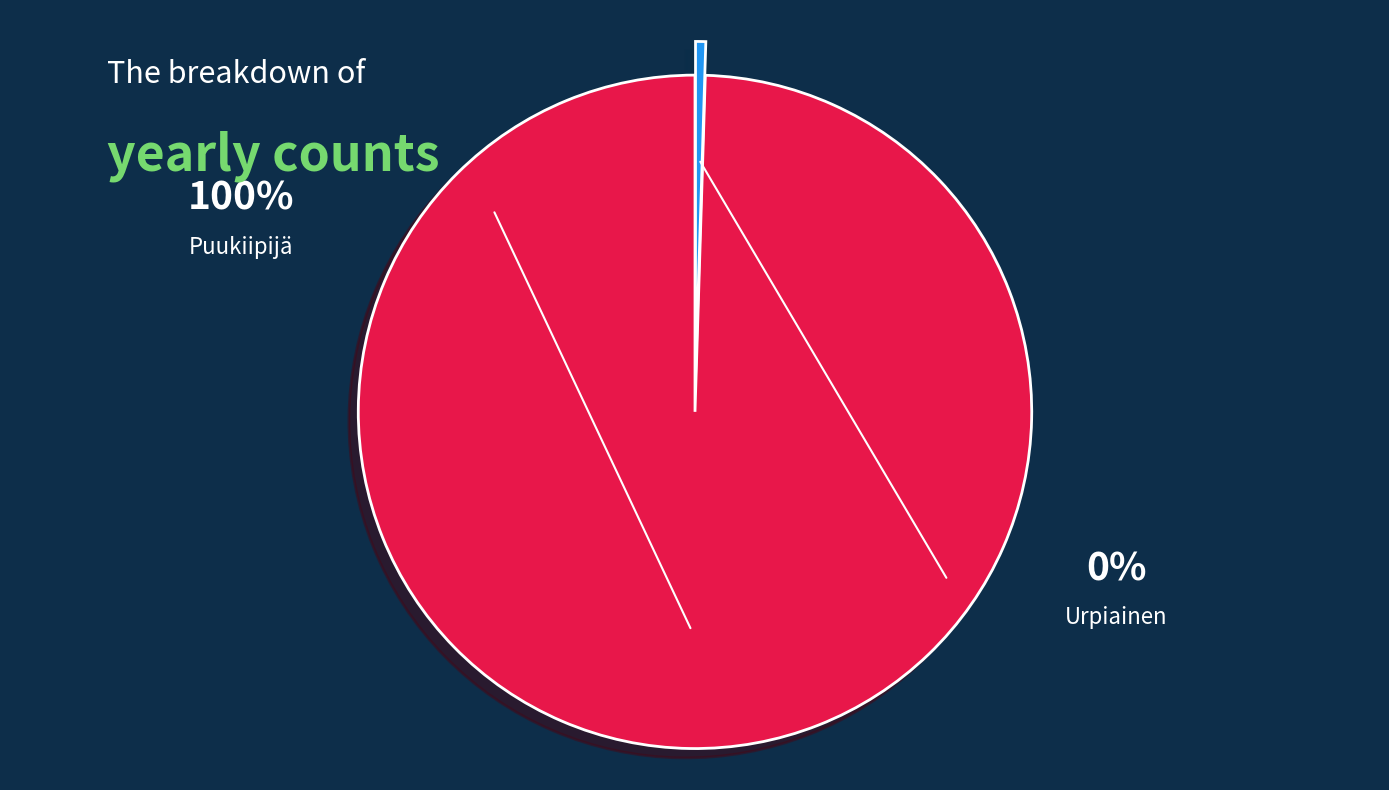

Which slice is the largest?

Puukiipijä